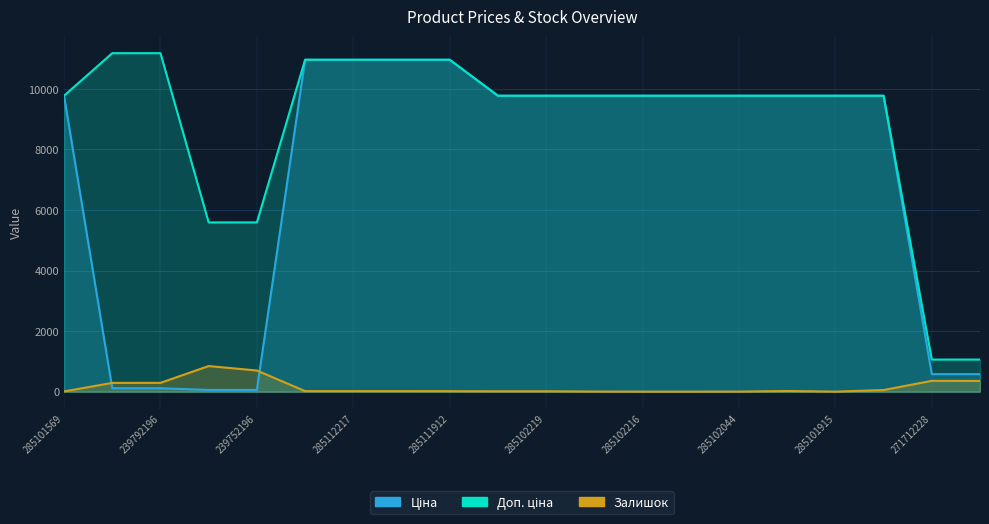

Rank the series by their maximum value, from highest to lowest.

Доп. ціна, Ціна, Залишок